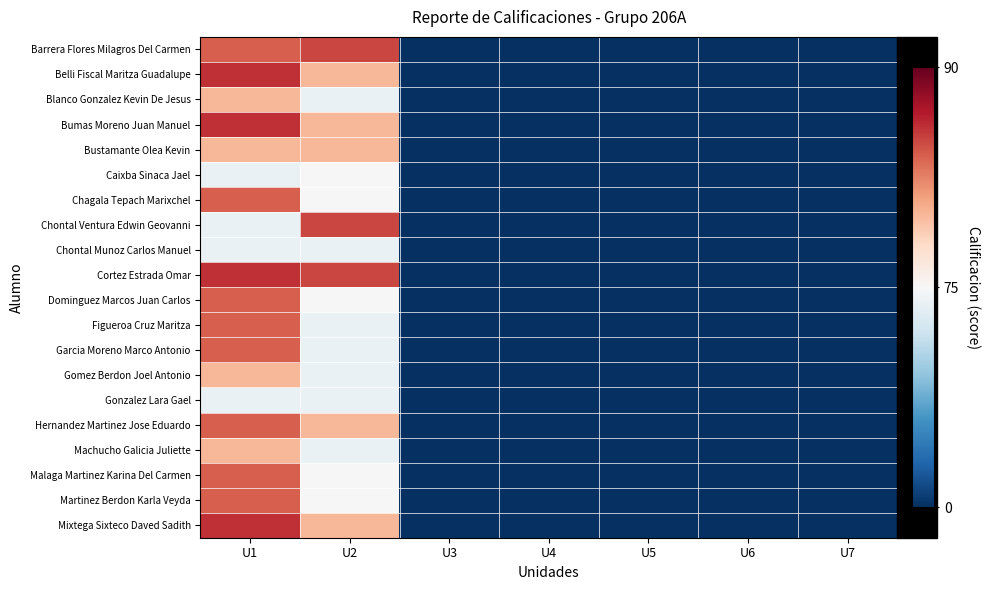

Reading left to right, extract all data points from this chart.

Barrera Flores Milagros Del Carmen: U1=84	U2=85	U3=0	U4=0	U5=0	U6=0	U7=0
Belli Fiscal Maritza Guadalupe: U1=86	U2=80	U3=0	U4=0	U5=0	U6=0	U7=0
Blanco Gonzalez Kevin De Jesus: U1=80	U2=70	U3=0	U4=0	U5=0	U6=0	U7=0
Bumas Moreno Juan Manuel: U1=86	U2=80	U3=0	U4=0	U5=0	U6=0	U7=0
Bustamante Olea Kevin: U1=80	U2=80	U3=0	U4=0	U5=0	U6=0	U7=0
Caixba Sinaca Jael: U1=70	U2=75	U3=0	U4=0	U5=0	U6=0	U7=0
Chagala Tepach Marixchel: U1=84	U2=75	U3=0	U4=0	U5=0	U6=0	U7=0
Chontal Ventura Edwin Geovanni: U1=70	U2=85	U3=0	U4=0	U5=0	U6=0	U7=0
Chontal Munoz Carlos Manuel: U1=70	U2=70	U3=0	U4=0	U5=0	U6=0	U7=0
Cortez Estrada Omar: U1=86	U2=85	U3=0	U4=0	U5=0	U6=0	U7=0
Dominguez Marcos Juan Carlos: U1=84	U2=75	U3=0	U4=0	U5=0	U6=0	U7=0
Figueroa Cruz Maritza: U1=84	U2=70	U3=0	U4=0	U5=0	U6=0	U7=0
Garcia Moreno Marco Antonio: U1=84	U2=70	U3=0	U4=0	U5=0	U6=0	U7=0
Gomez Berdon Joel Antonio: U1=80	U2=70	U3=0	U4=0	U5=0	U6=0	U7=0
Gonzalez Lara Gael: U1=70	U2=70	U3=0	U4=0	U5=0	U6=0	U7=0
Hernandez Martinez Jose Eduardo: U1=84	U2=80	U3=0	U4=0	U5=0	U6=0	U7=0
Machucho Galicia Juliette: U1=80	U2=70	U3=0	U4=0	U5=0	U6=0	U7=0
Malaga Martinez Karina Del Carmen: U1=84	U2=75	U3=0	U4=0	U5=0	U6=0	U7=0
Martinez Berdon Karla Veyda: U1=84	U2=75	U3=0	U4=0	U5=0	U6=0	U7=0
Mixtega Sixteco Daved Sadith: U1=86	U2=80	U3=0	U4=0	U5=0	U6=0	U7=0